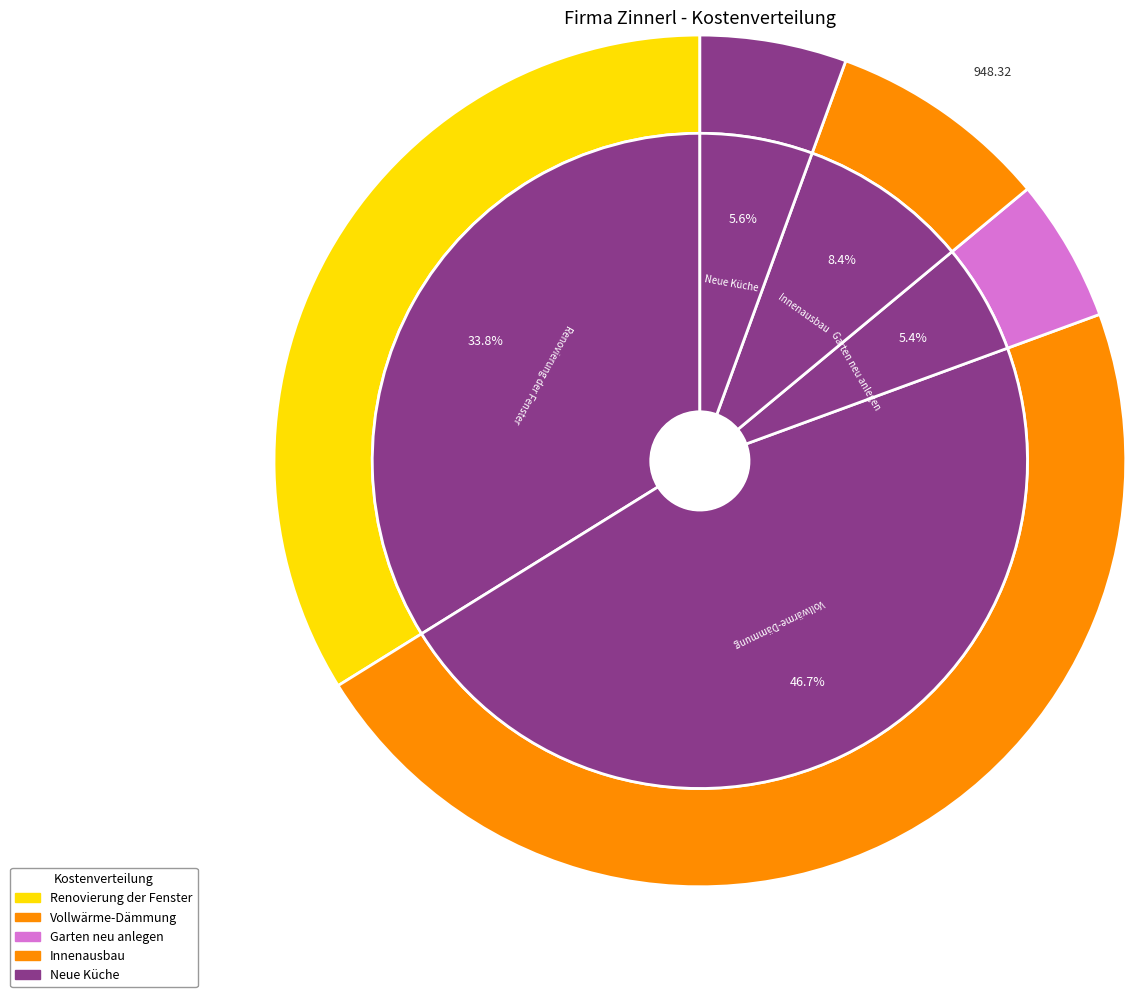

What is the change in value from Renovierung der Fenster: to Innenausbau:?

-2868.9